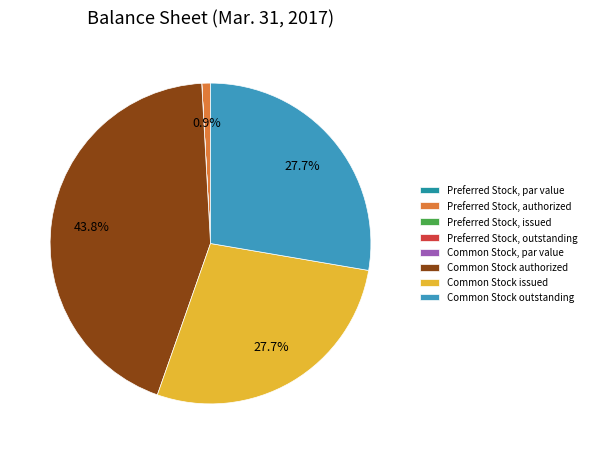

Is there any slice that represents more than half of the pie?

No